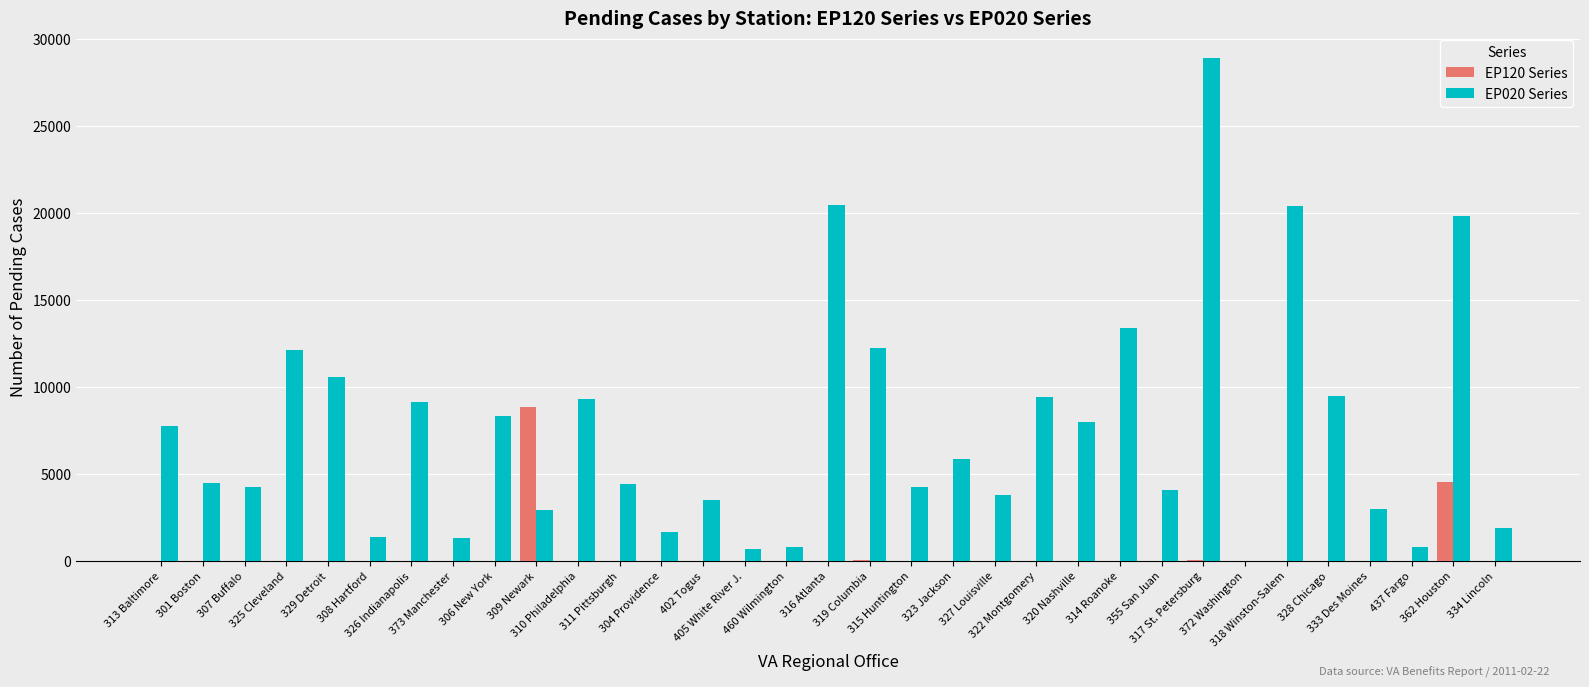

At which label does EP020 Series first exceed 4446?

313 Baltimore